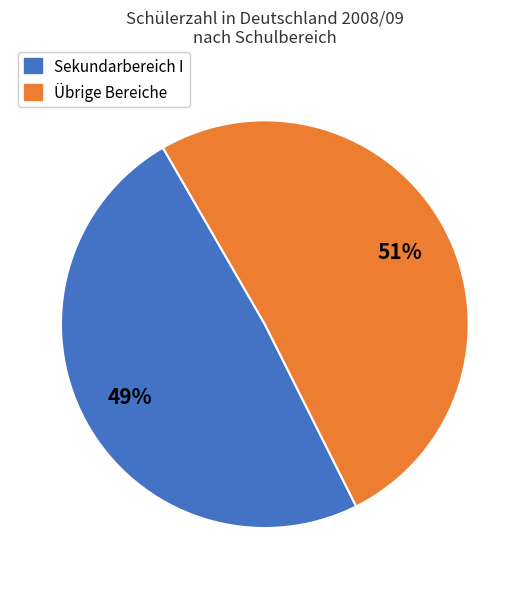

Is it true that Sekundarbereich I is 49% of the pie?

True